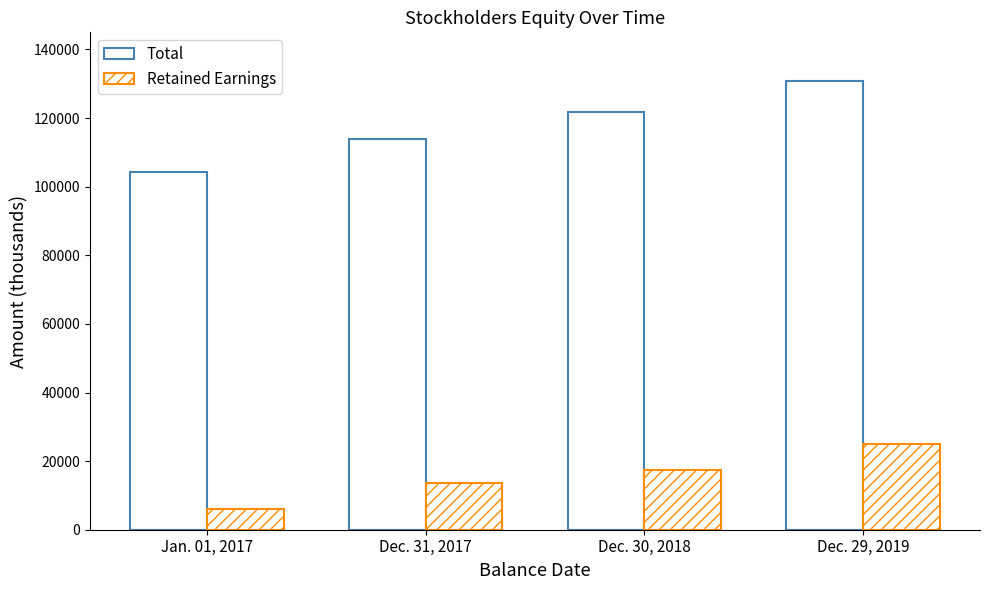

What is the difference between the Total values at Dec. 30, 2018 and Dec. 29, 2019?

9058